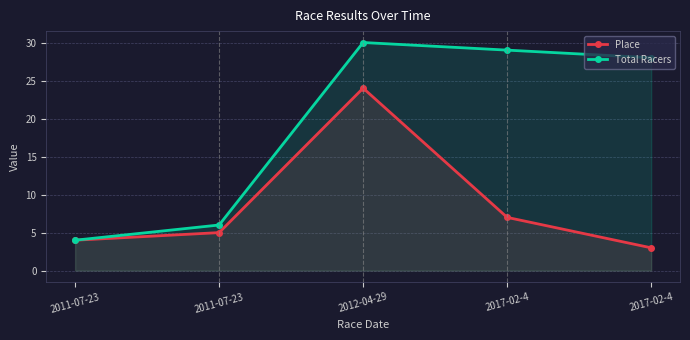

Where does the Total Racers series first go above 28?

2012-04-29